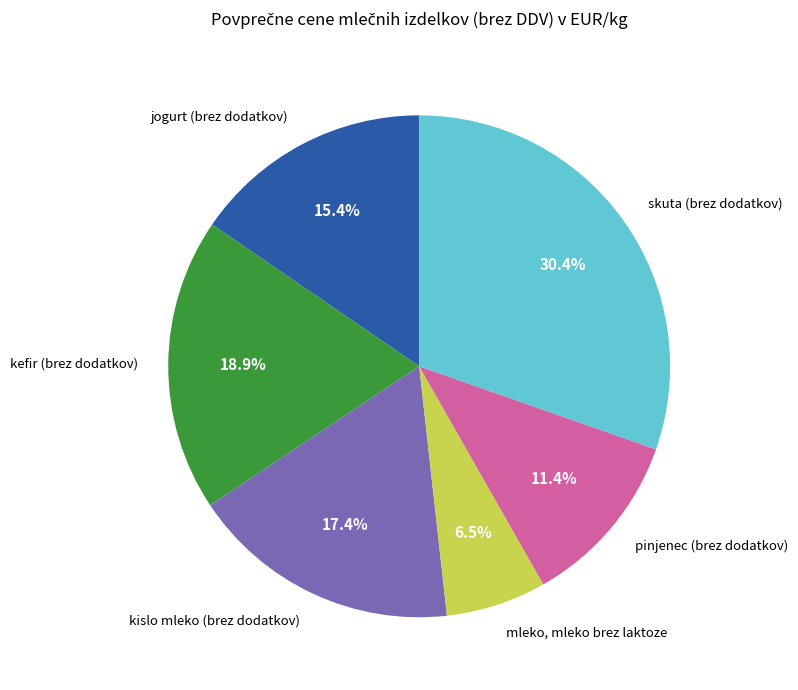

Which slice is the smallest?

mleko, mleko brez laktoze